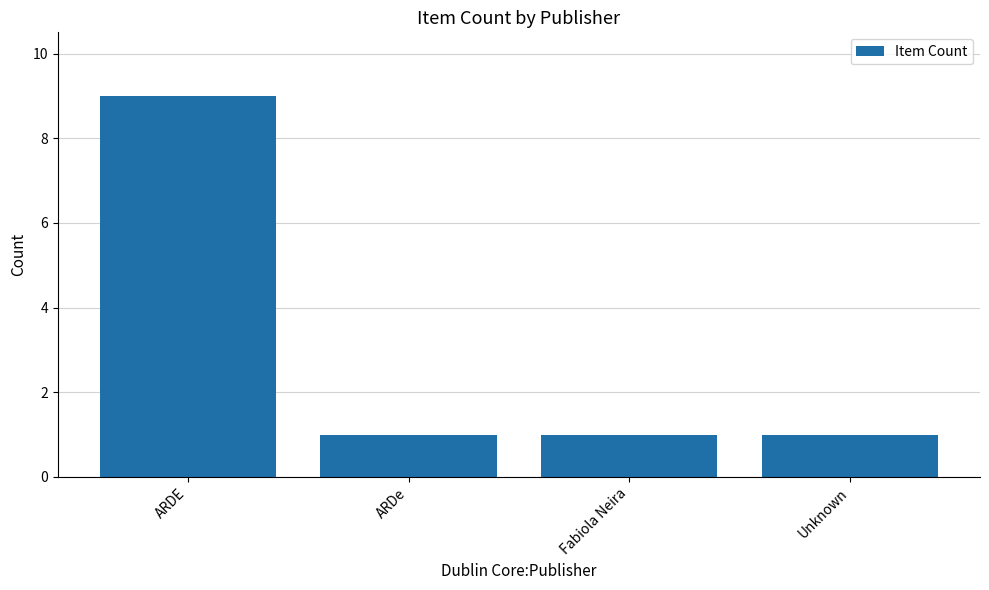

Are the bars horizontal?

No